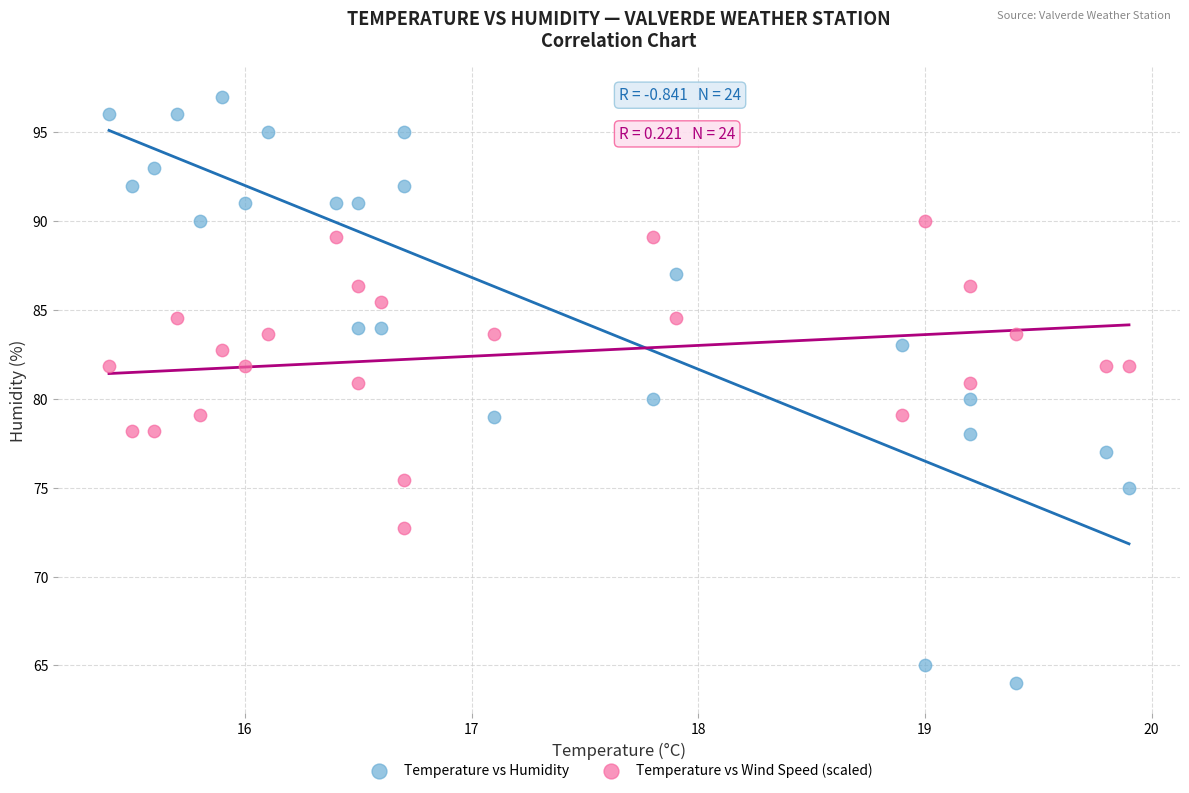

Which series has the widest spread of Y values?

Temperature vs Humidity